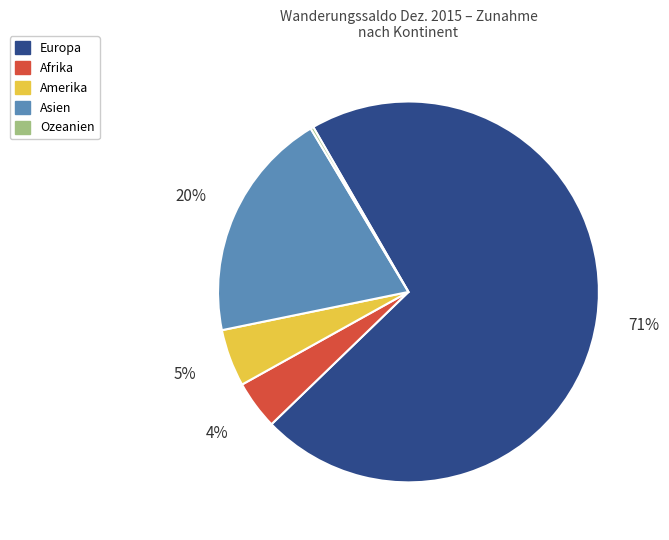

Combined, do Amerika and Asien account for over 50%?

No